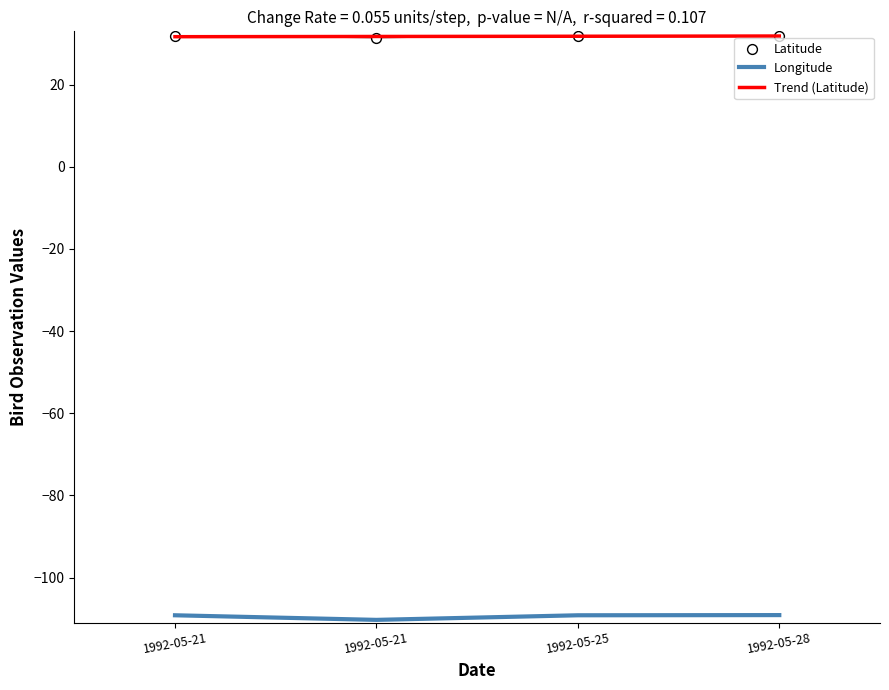

Is the value of Longitude at 1992-05-25 greater than the value of Trend (Latitude) at 1992-05-28?

No